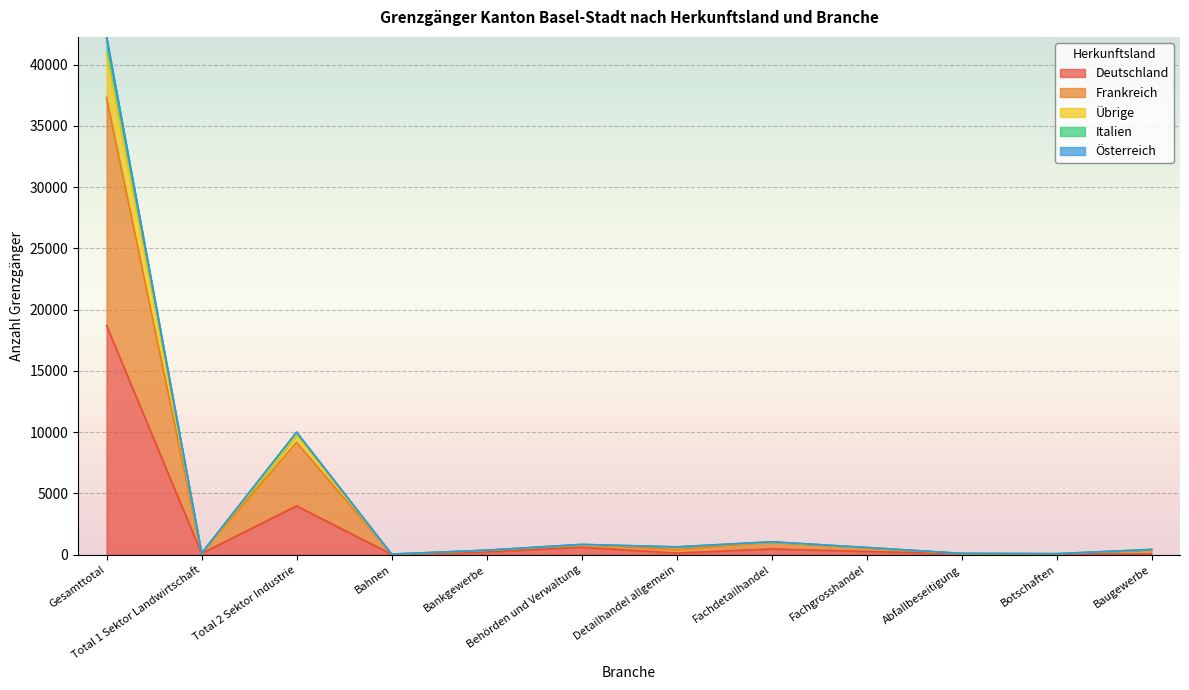

What position from the left is Total 1 Sektor Landwirtschaft?

2